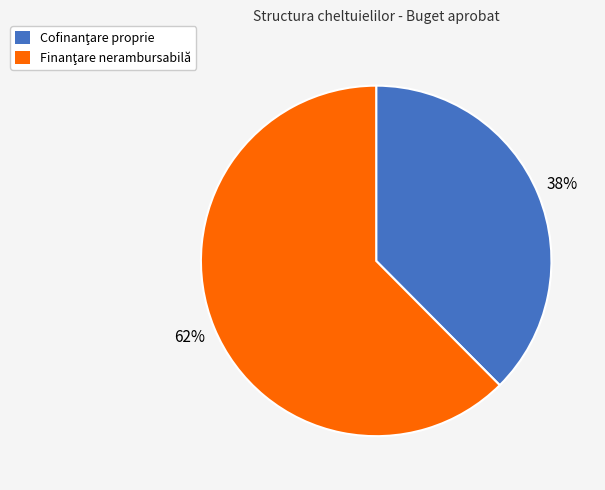

Does any single category account for the majority?

Yes